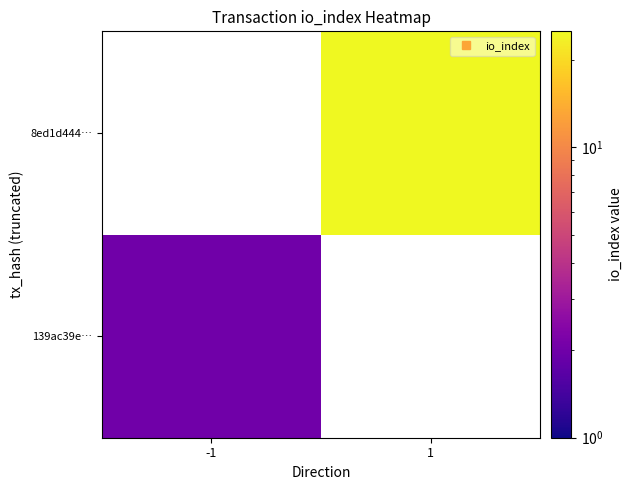

Which category has the lowest value across all series?

-1